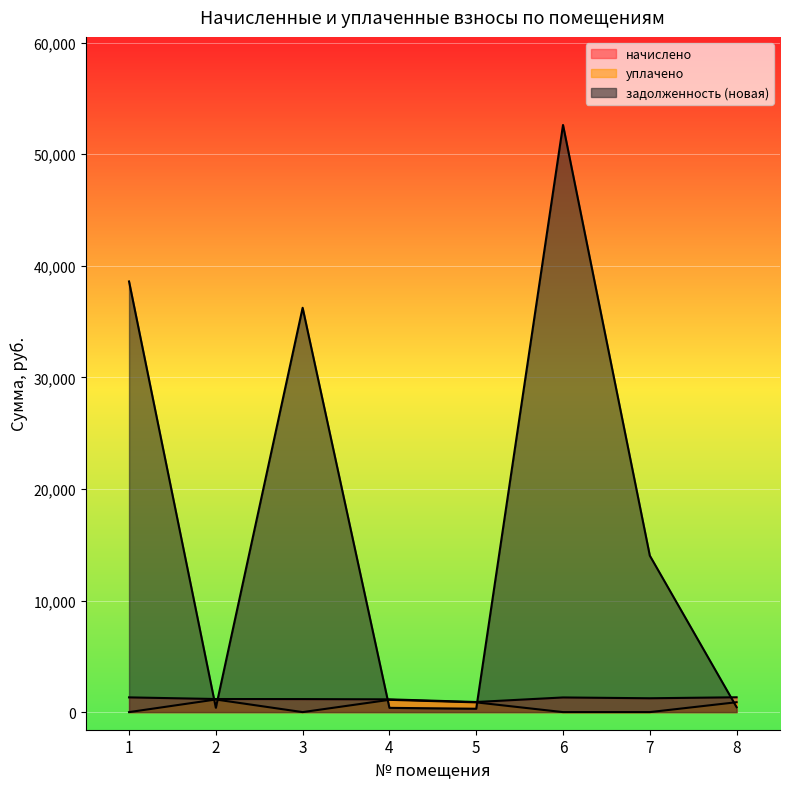

What is the difference between the начислено values at 1 and 3?

154.3